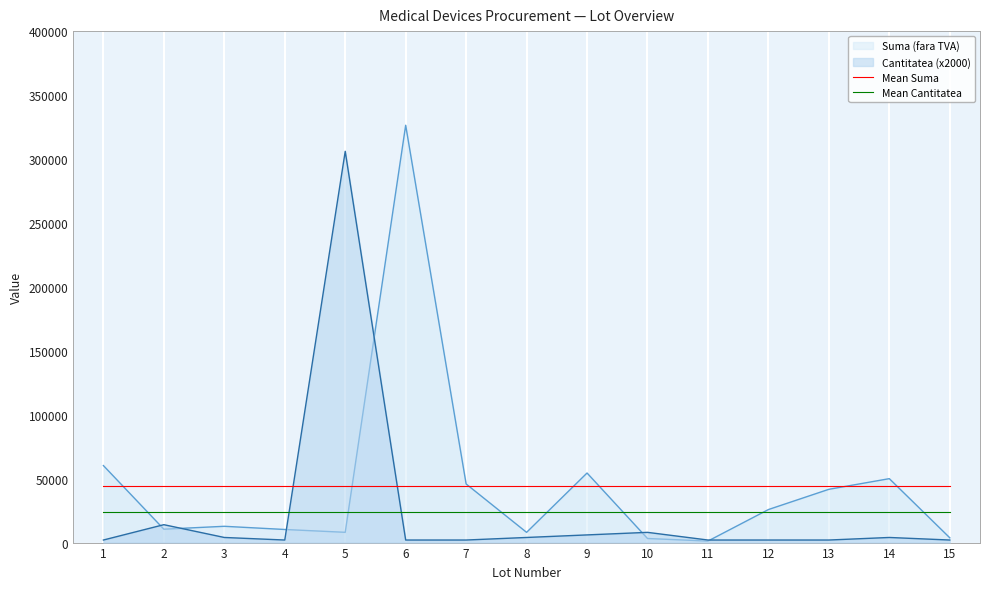

What is the smallest value displayed?

1192.0